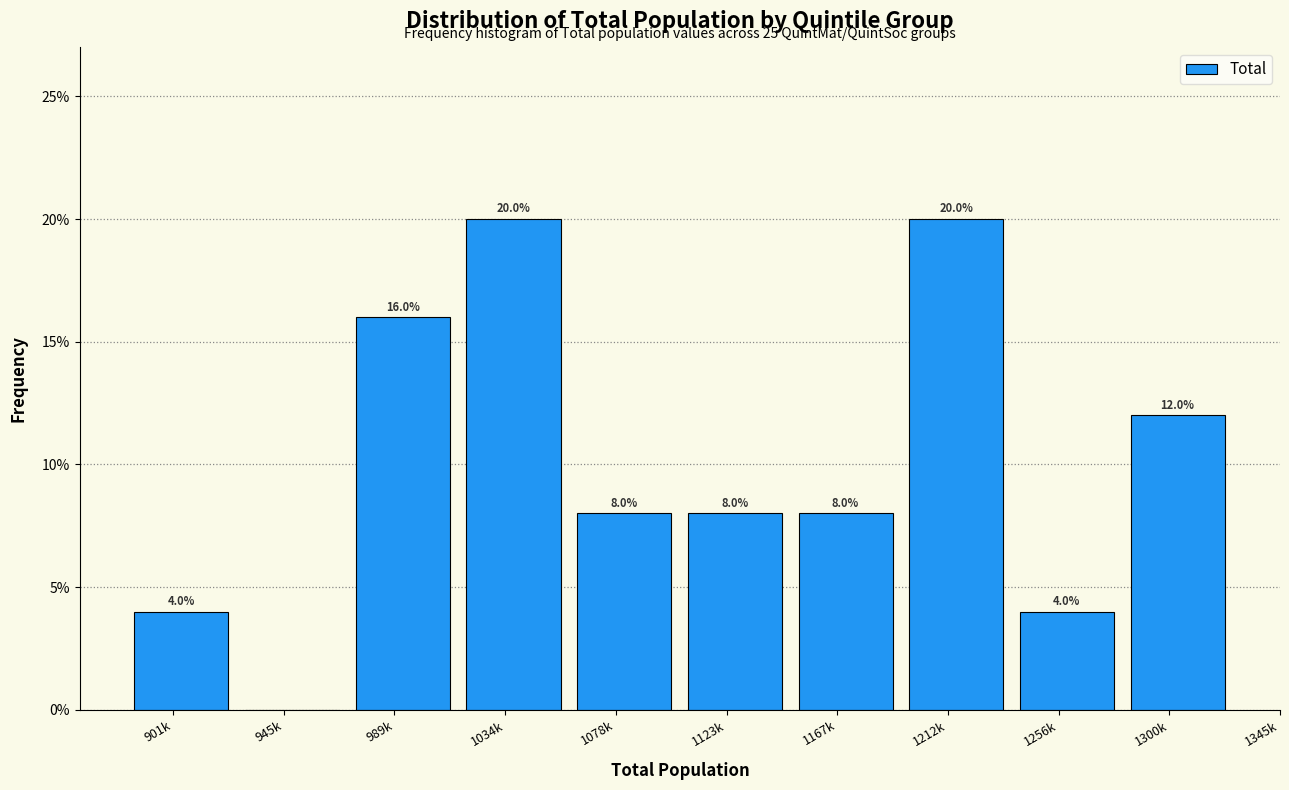

Reading left to right, extract all data points from this chart.

901k=4	945k=0	989k=16	1034k=20	1078k=8	1123k=8	1167k=8	1212k=20	1256k=4	1300k=12